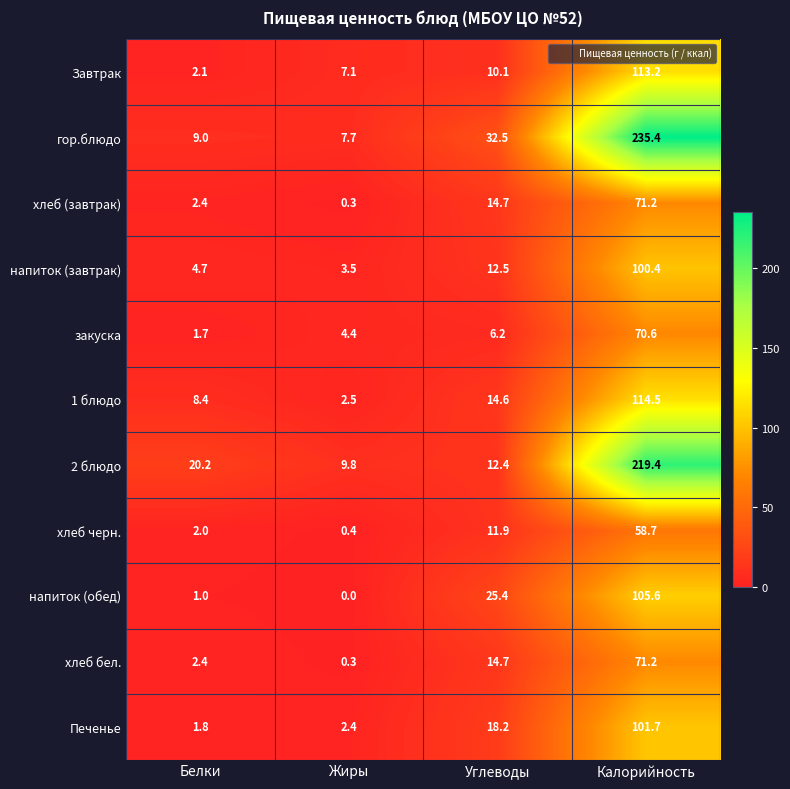

Which series changed the most between Белки and Жиры?

2 блюдо